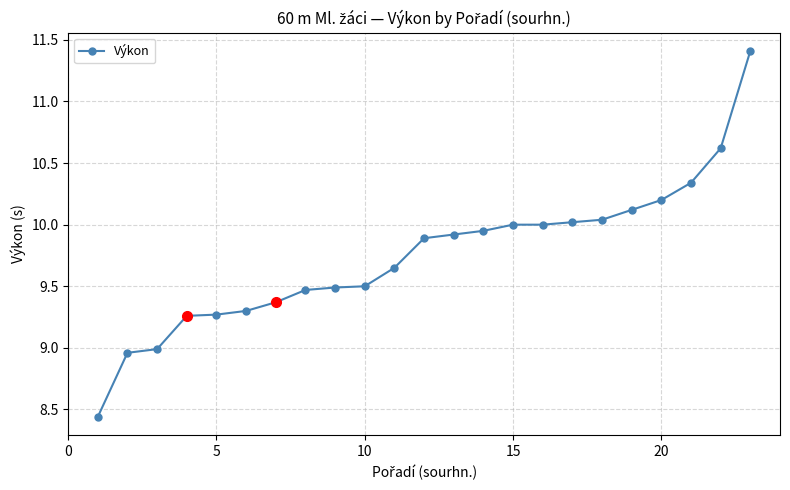

What is the difference between the second highest and second lowest values?

1.7